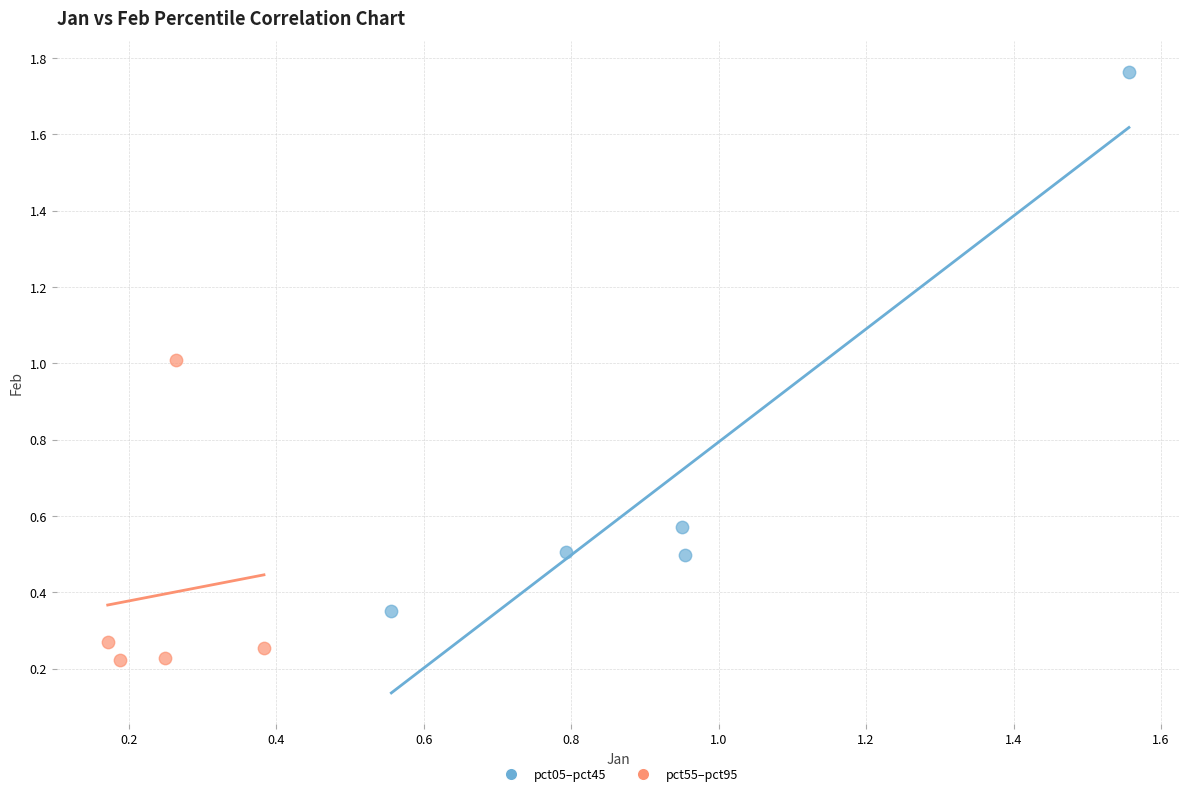

Which series contains the lowest Y value?

pct55–pct95